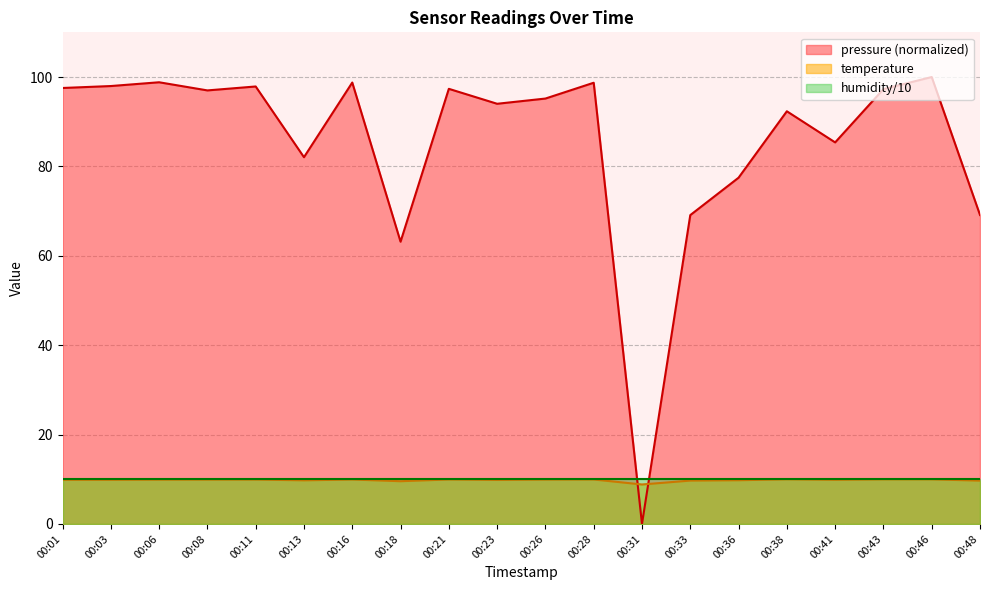

Which series has the largest range (max minus min)?

pressure (normalized)